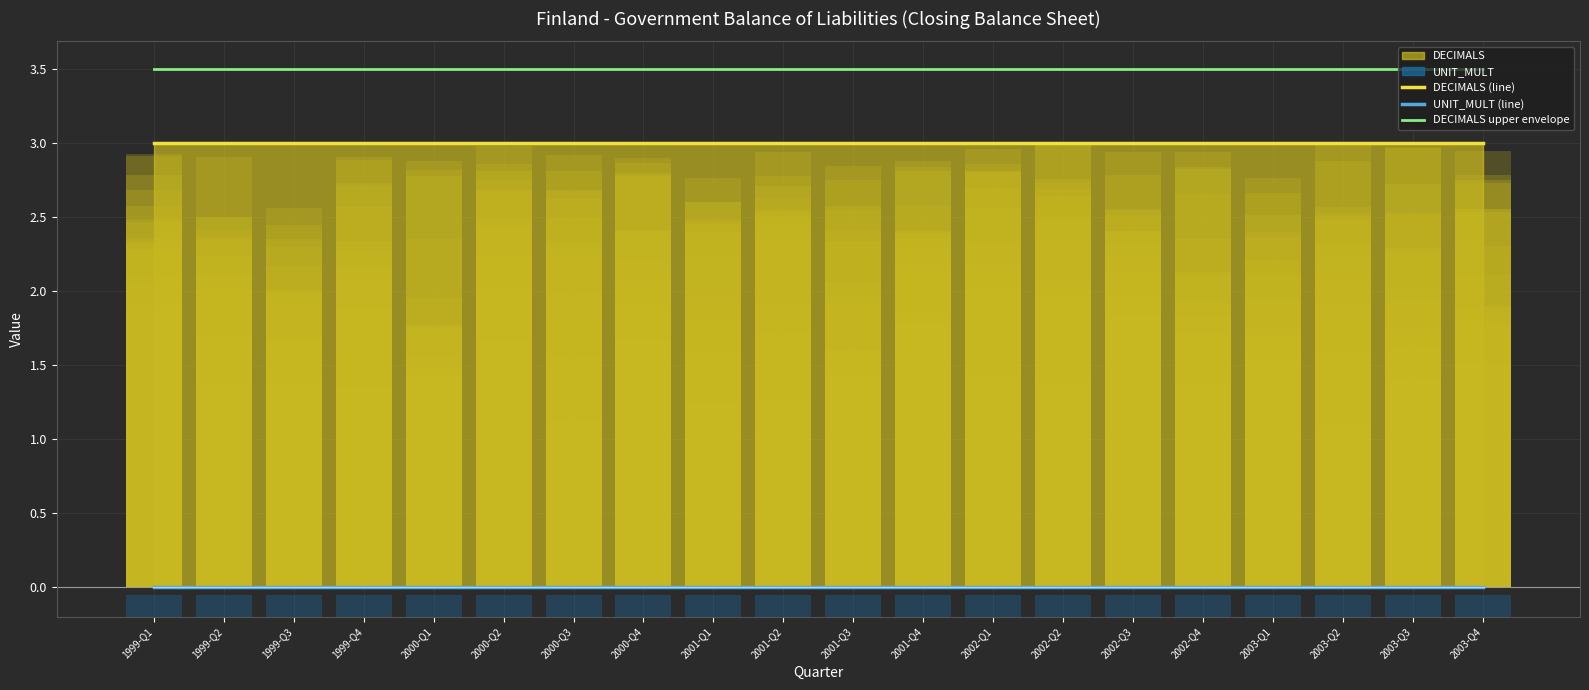

What is the value of the DECIMALS (line) bar at the 13th from the left?

3.0